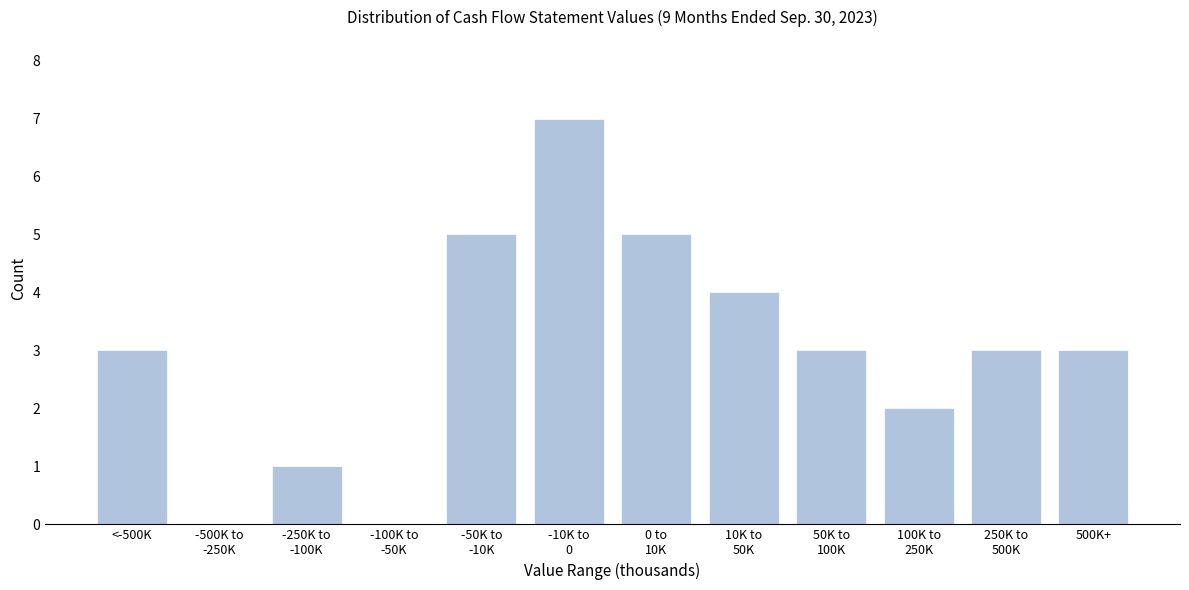

What is the greatest value displayed?

7